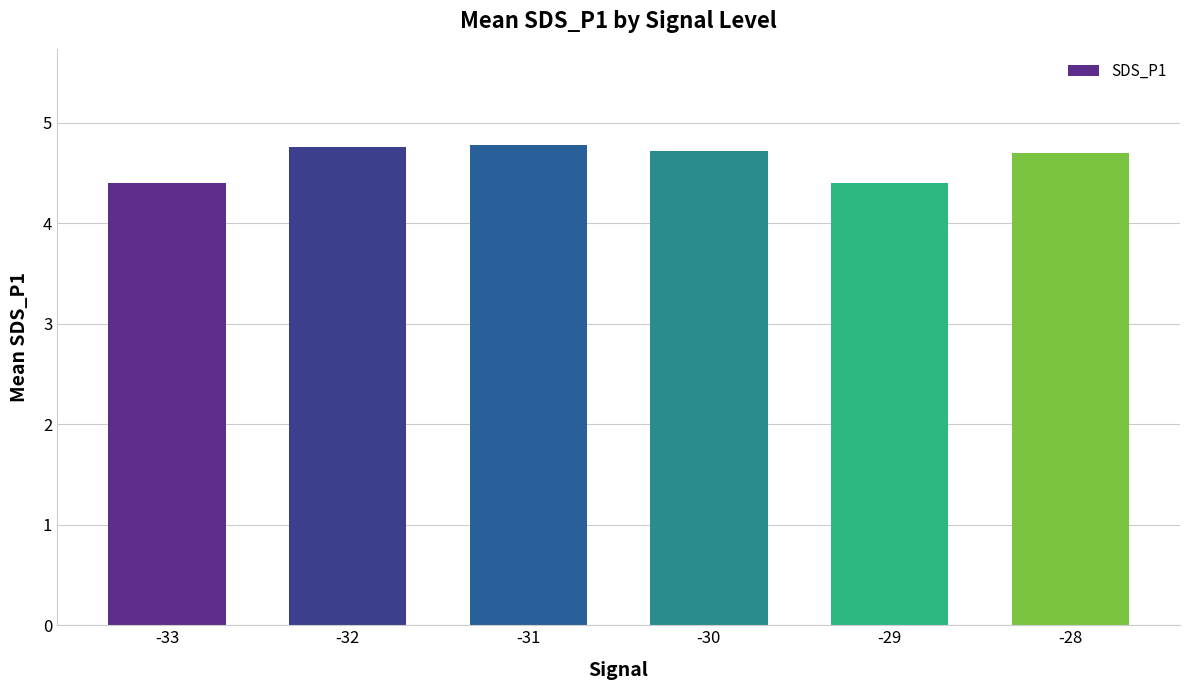

Reading left to right, extract all data points from this chart.

-33=4.4	-32=4.8	-31=4.8	-30=4.7	-29=4.4	-28=4.7